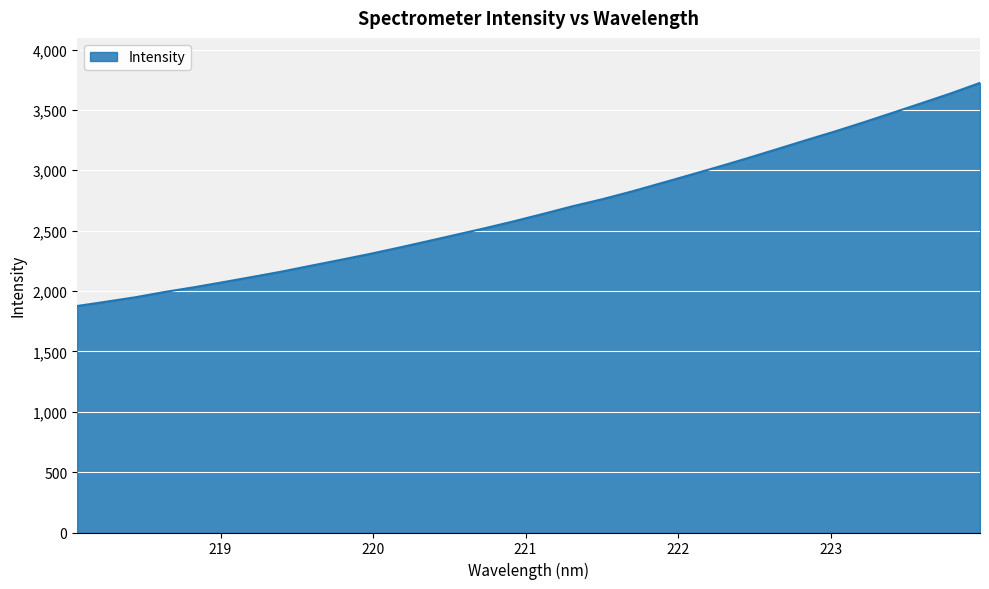

What is the minimum value shown in the chart?

1875.9